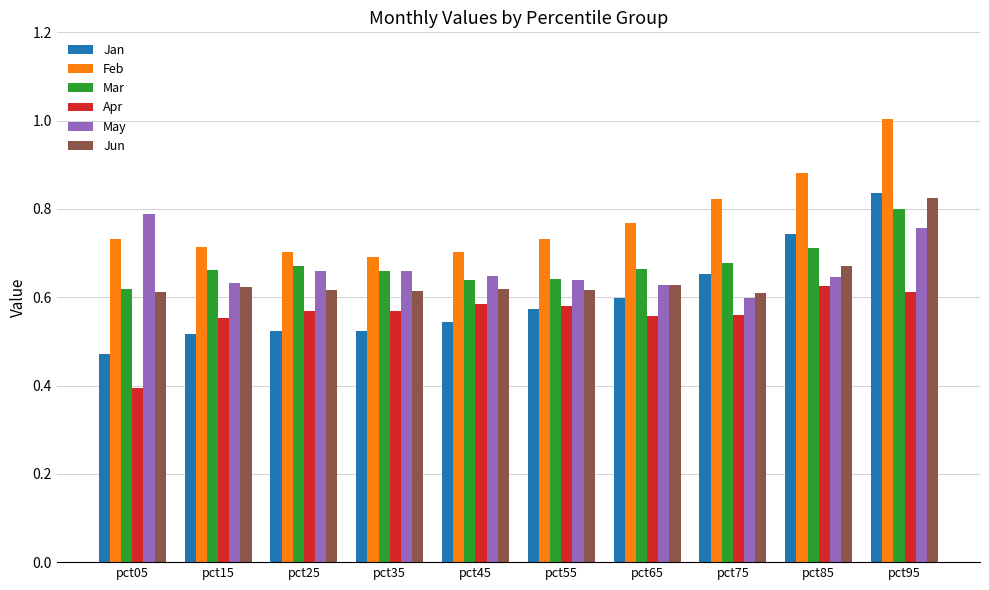

True or false: Apr has a value of 0.1 at pct45.

False